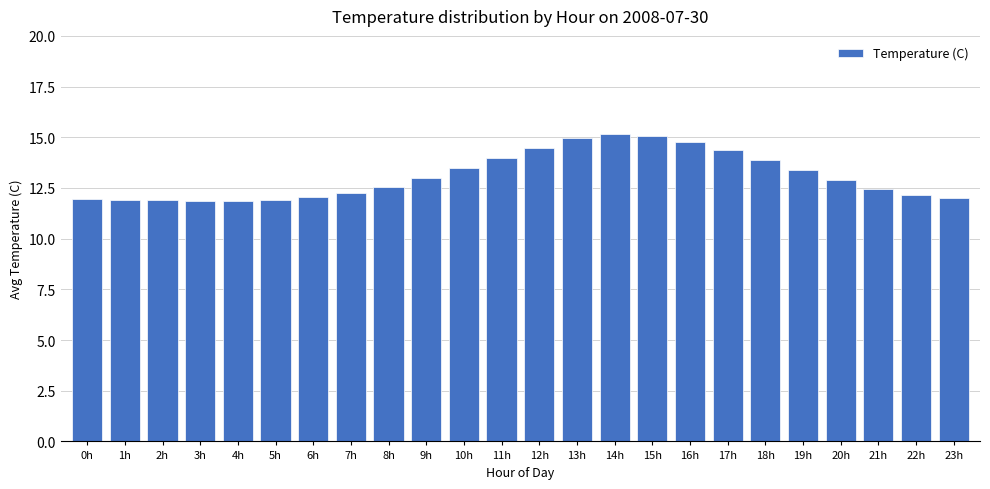

What is the ratio of the value at 9h to the value at 22h?

1.1